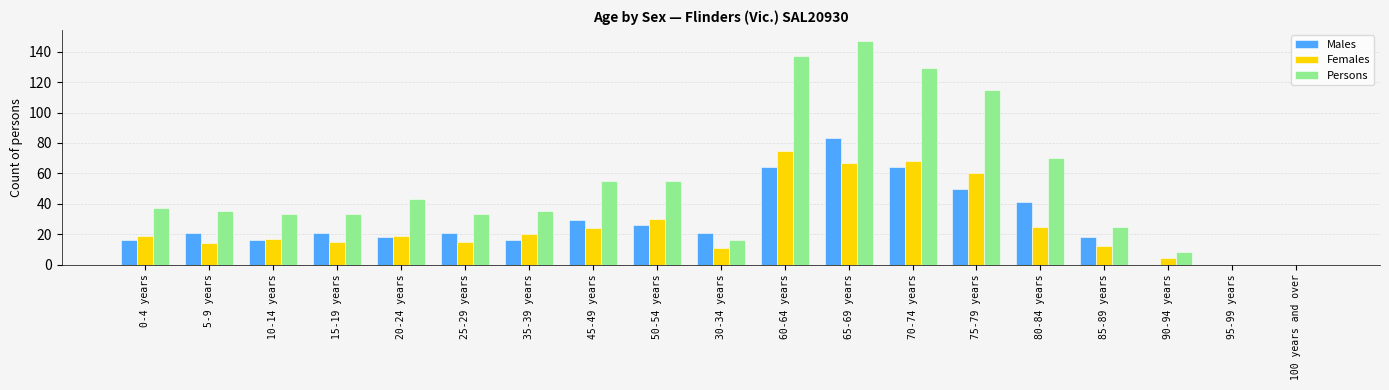

Which series has the largest total across all categories?

Persons